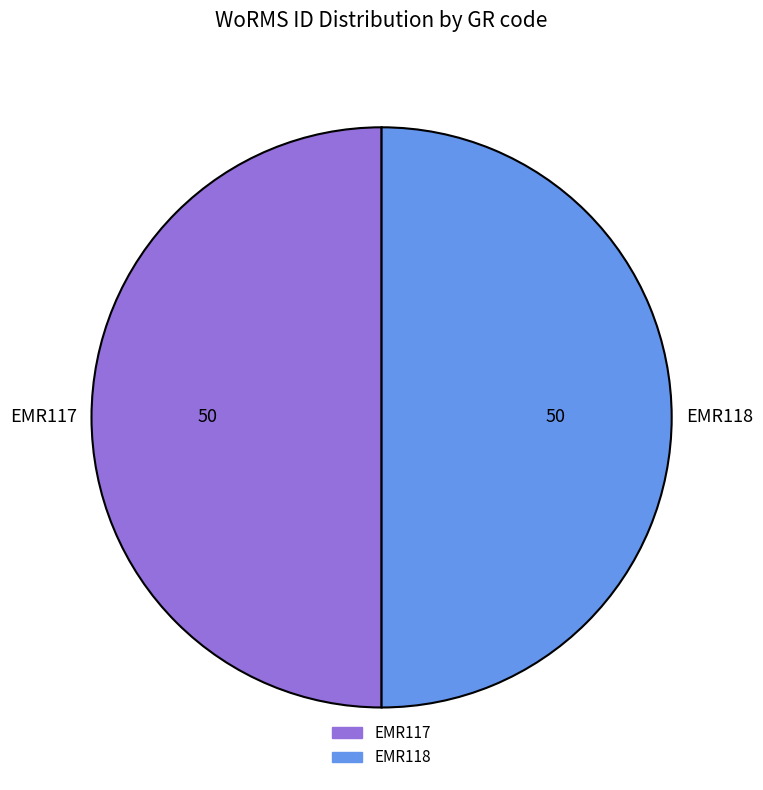

Do EMR118 and EMR117 together represent more than half of the pie?

Yes